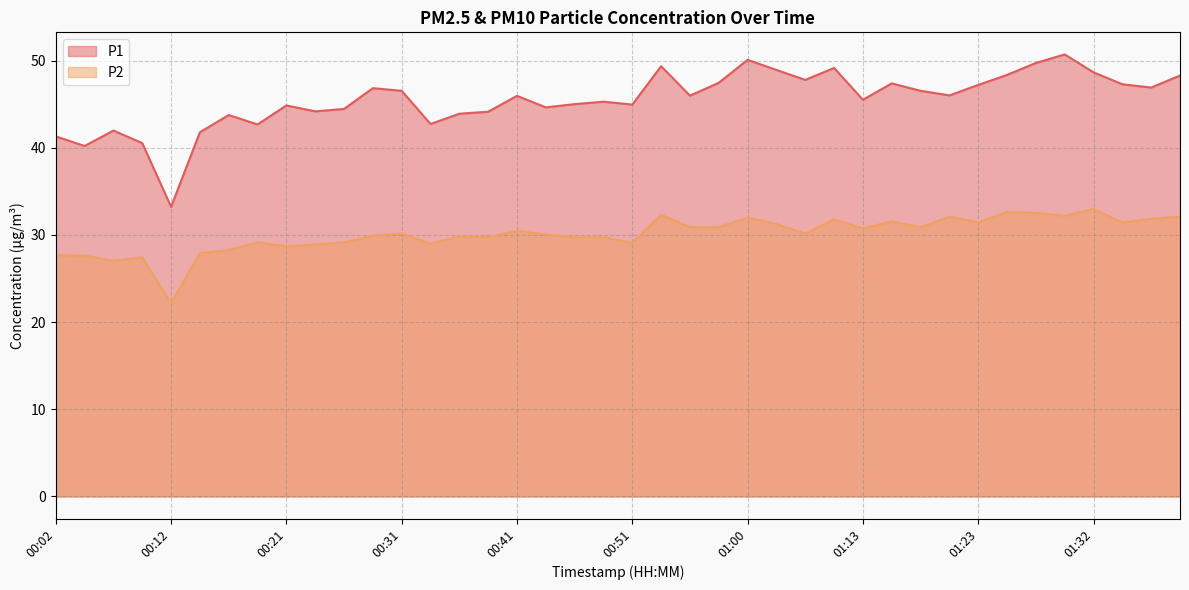

What is the minimum value shown in the chart?

22.1